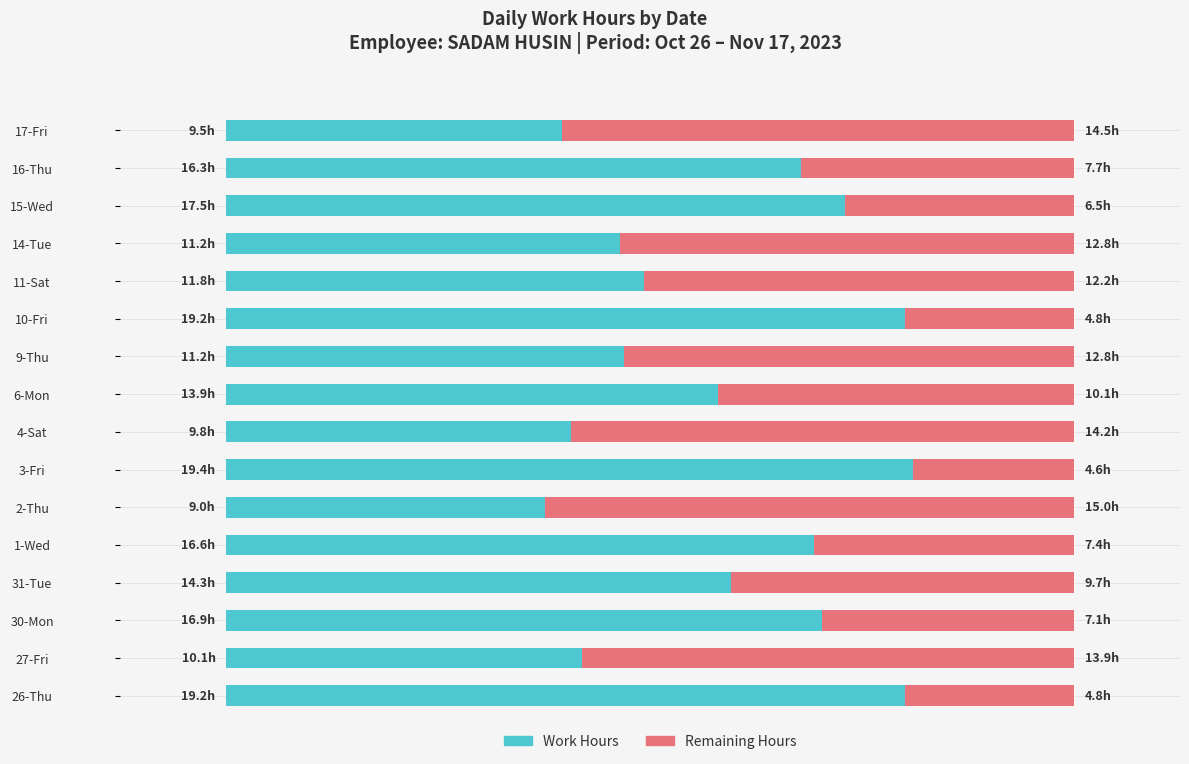

What is the minimum value for Work Hours?

9.0